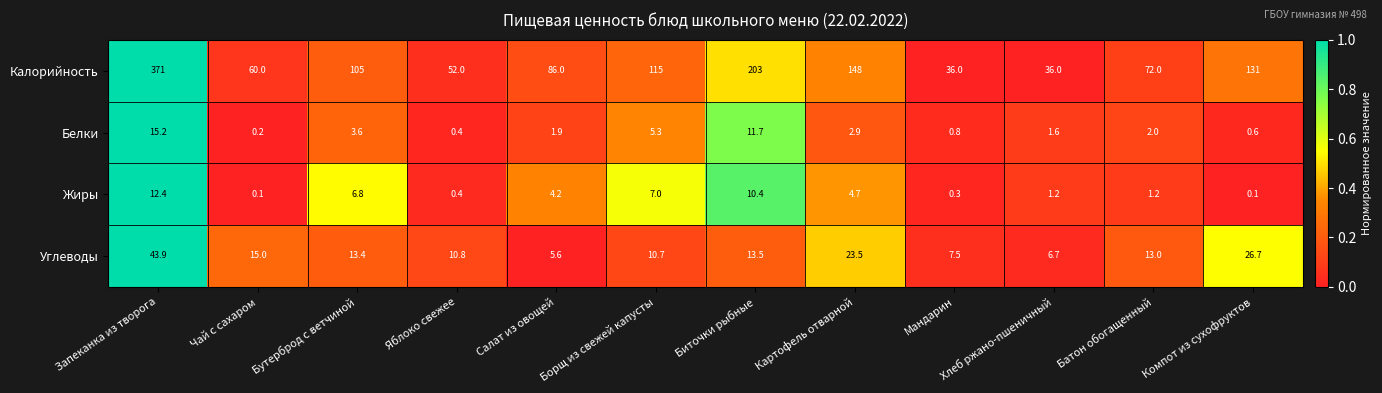

What is the average value of the Жиры series?

4.1